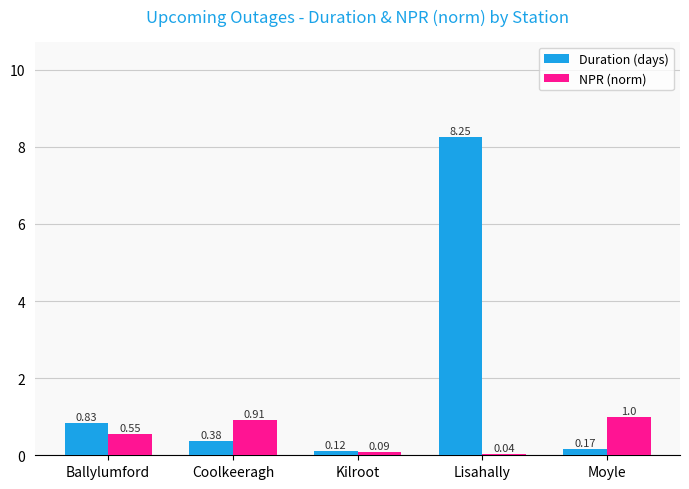

Where is NPR (norm) nearest to the value 0?

Lisahally